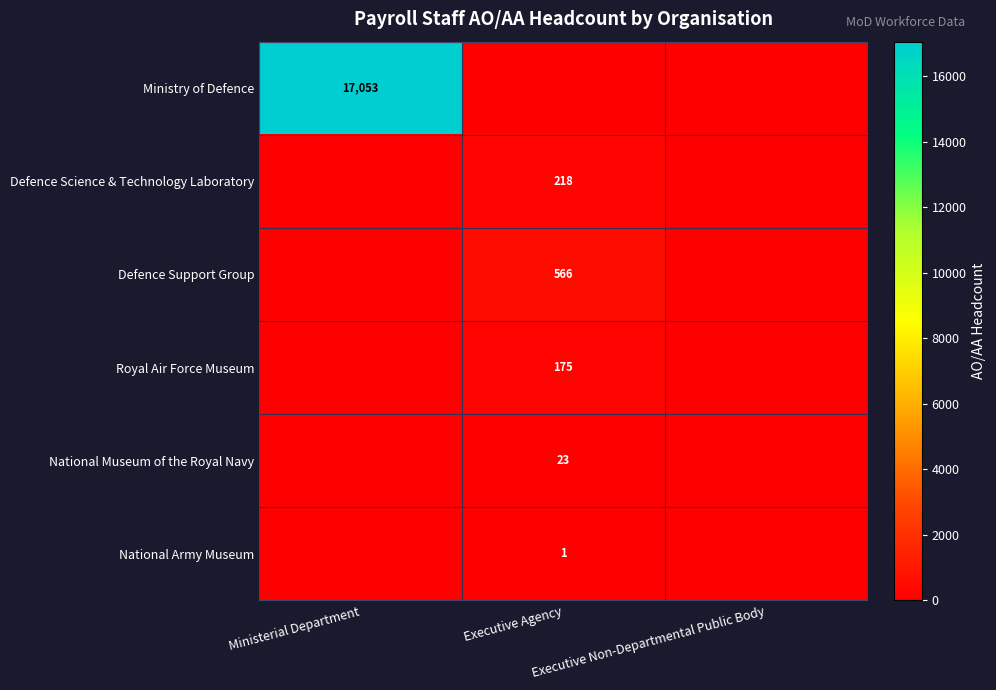

What is the average value of the Royal Air Force Museum series?

58